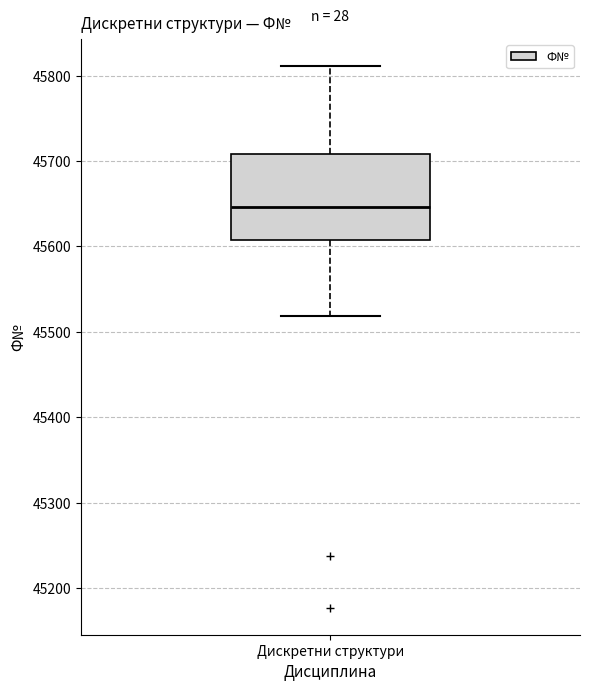

Transcribe this box plot: give where the median line is, the range the box spans, and where the two whiskers end, as read against the y-axis. The values are not printed on the chart, so give them approximately, as read against the axis.

median 45650, box 45610 to 45710, whiskers 45520 to 45810